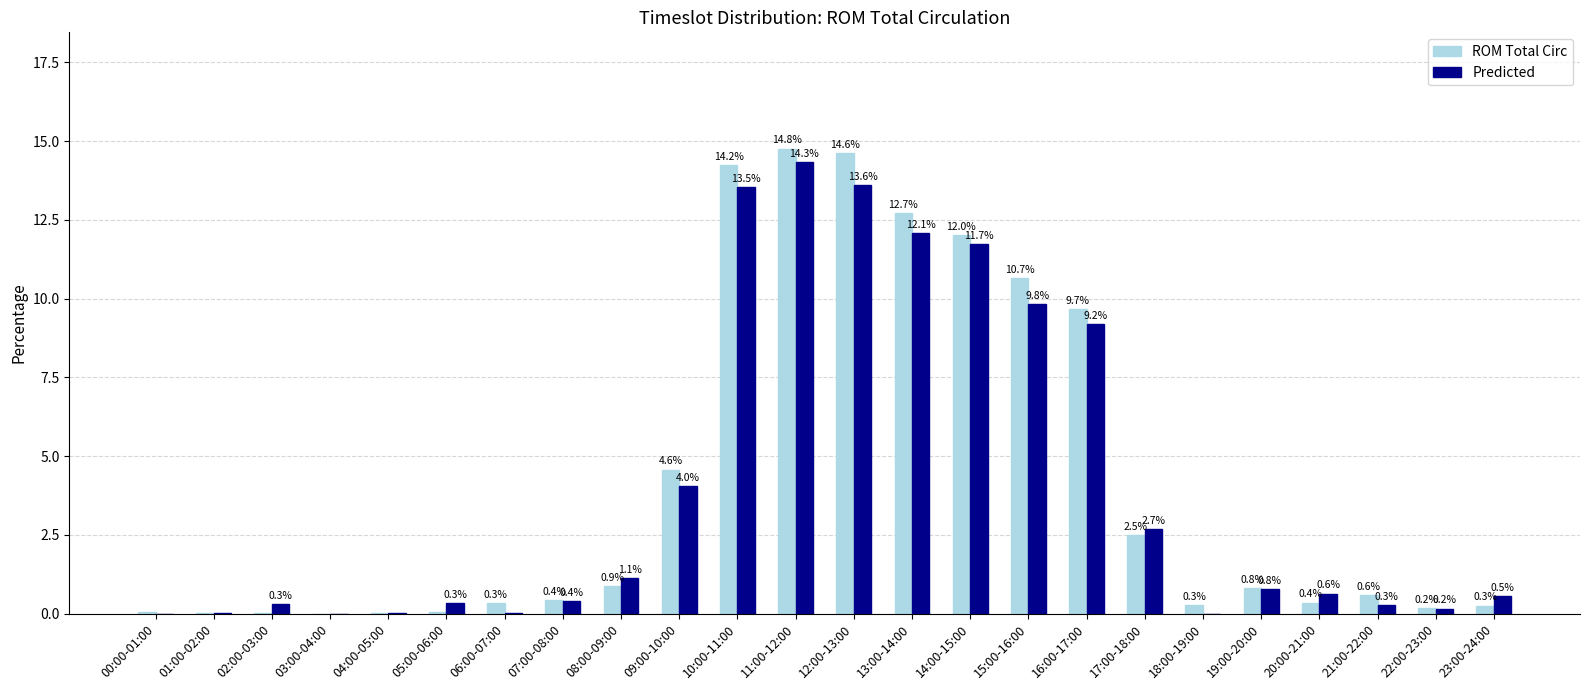

Is the value of ROM Total Circ at 09:00-10:00 greater than the value of Predicted at 09:00-10:00?

Yes